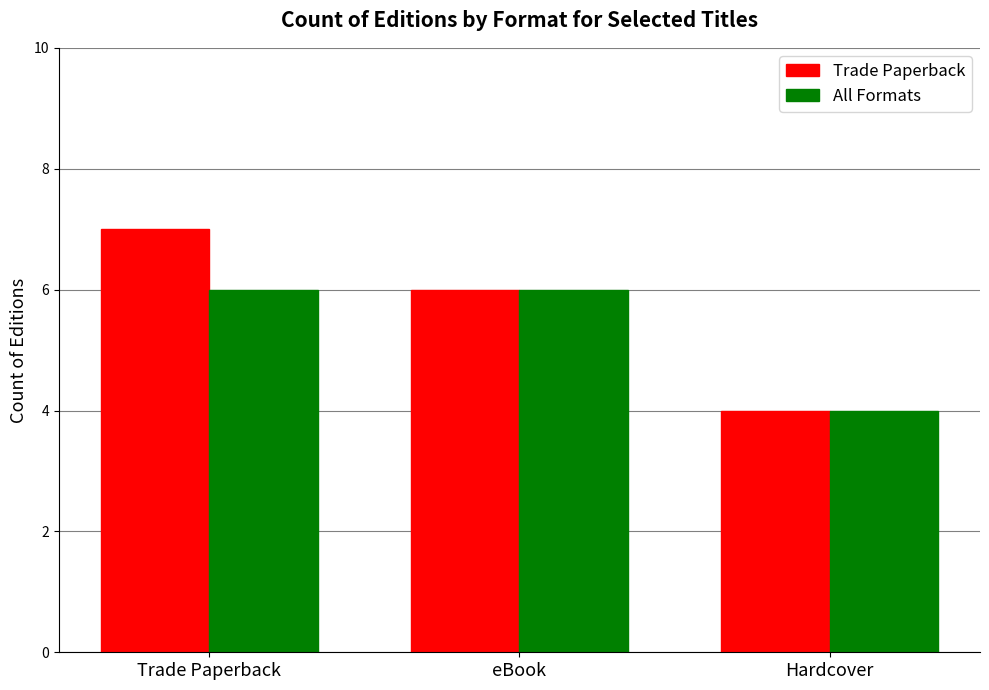

Are the bars horizontal?

No